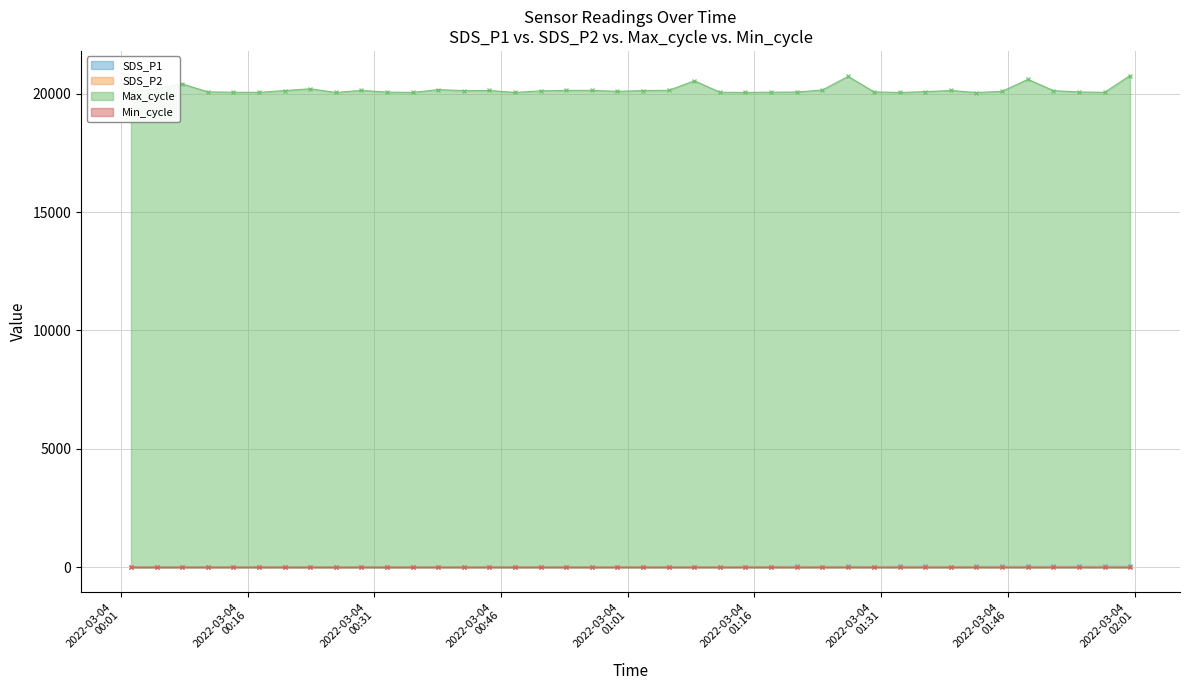

Rank the series by their maximum value, from lowest to highest.

SDS_P2, Min_cycle, SDS_P1, Max_cycle